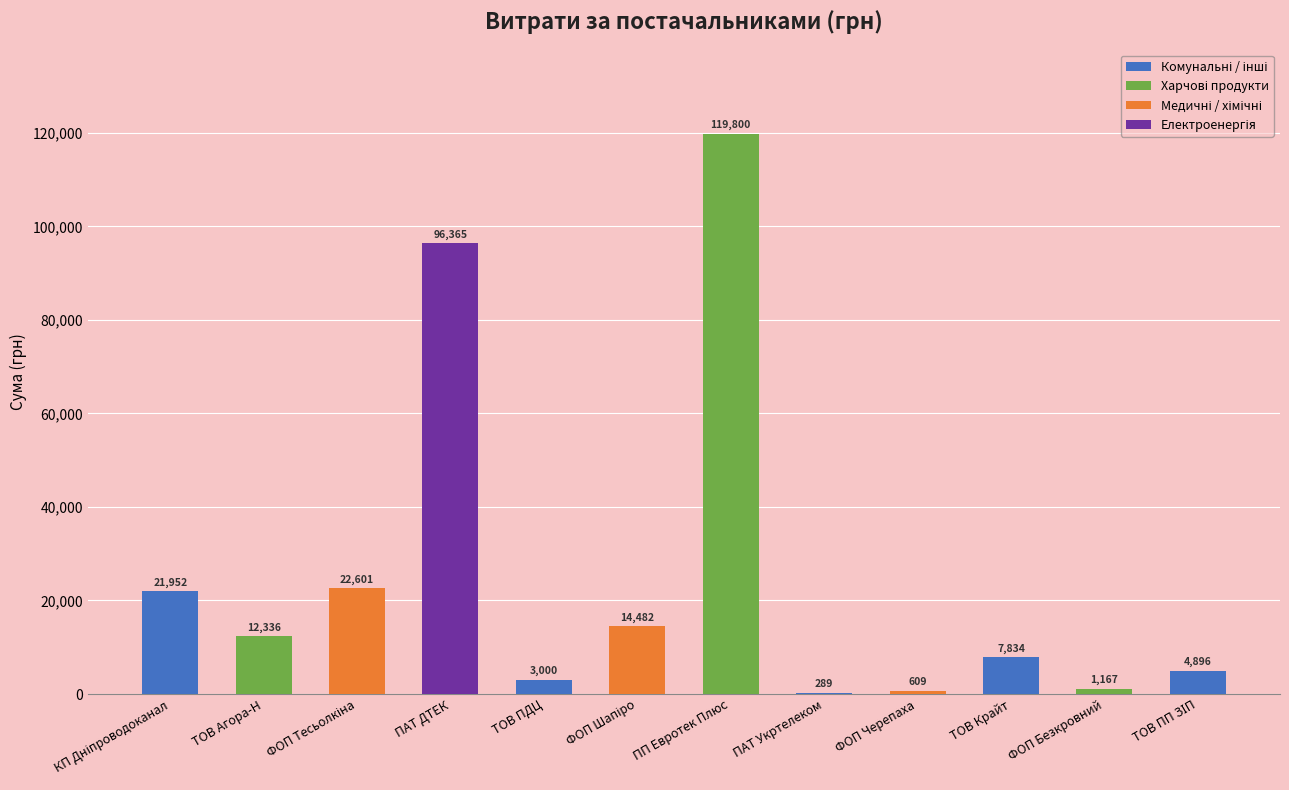

What is the change in value from ФОП "Черепаха А.М." to ТОВ "Крайт"?

+7225.0